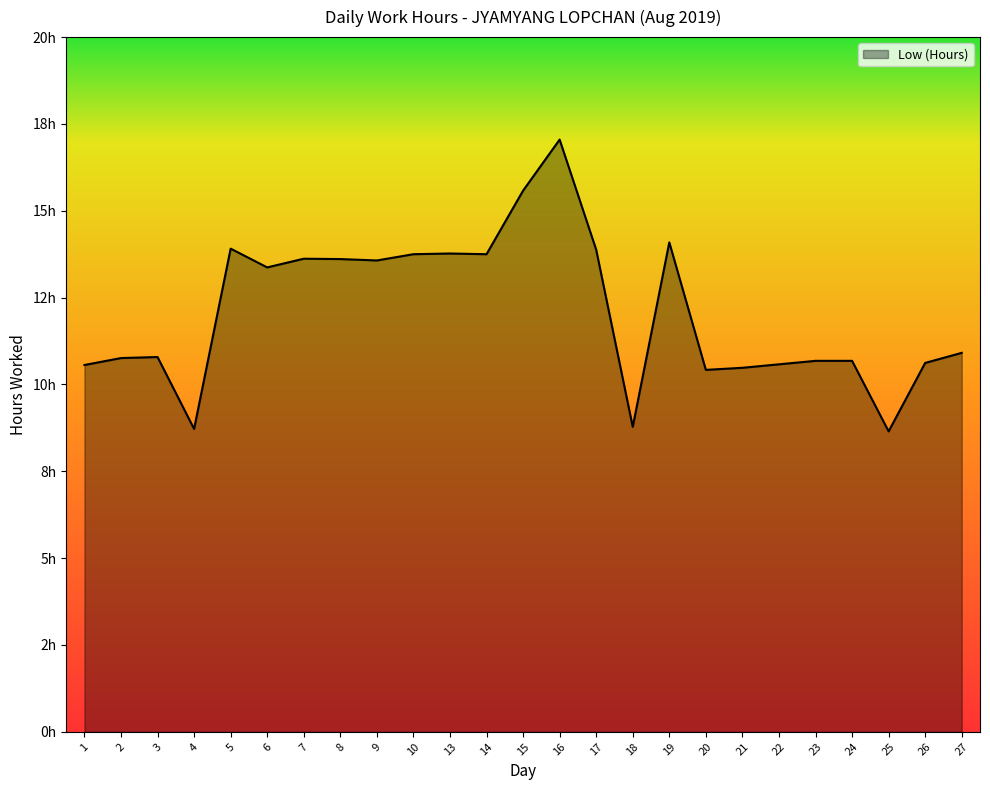

Rank the categories by value from highest to lowest.

16, 15, 19, 5, 17, 13, 10, 14, 7, 8, 9, 6, 27, 3, 2, 23, 24, 26, 22, 1, 21, 20, 18, 4, 25